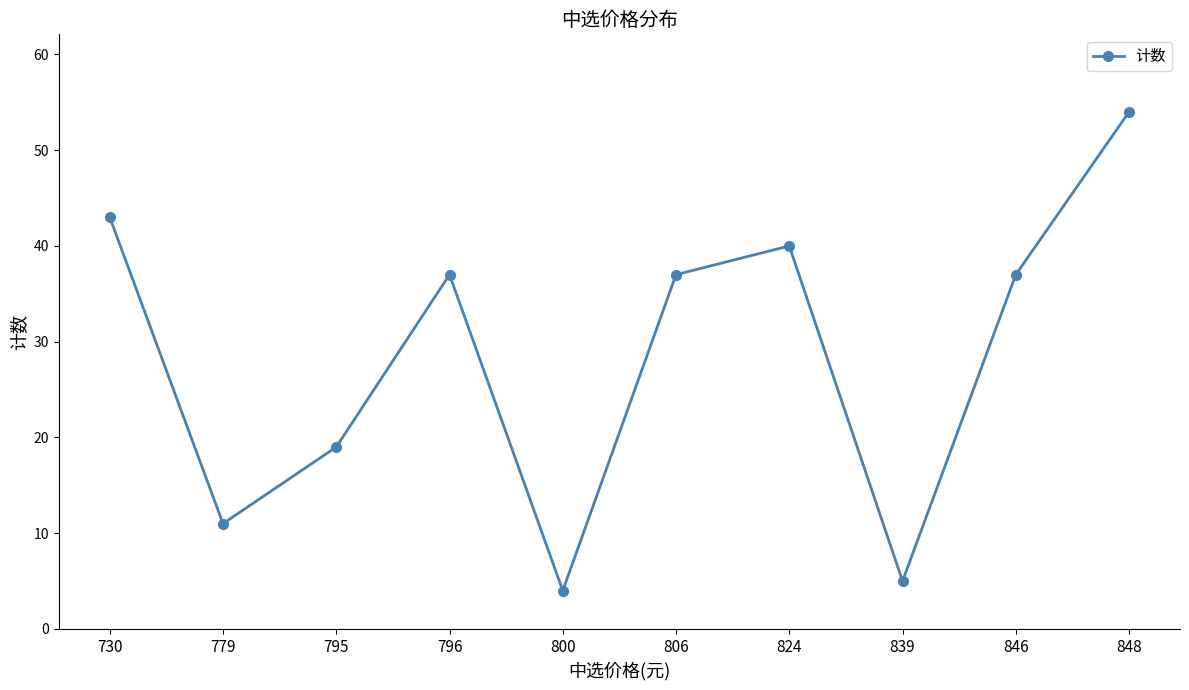

Between 846 and 795, which is larger?

846